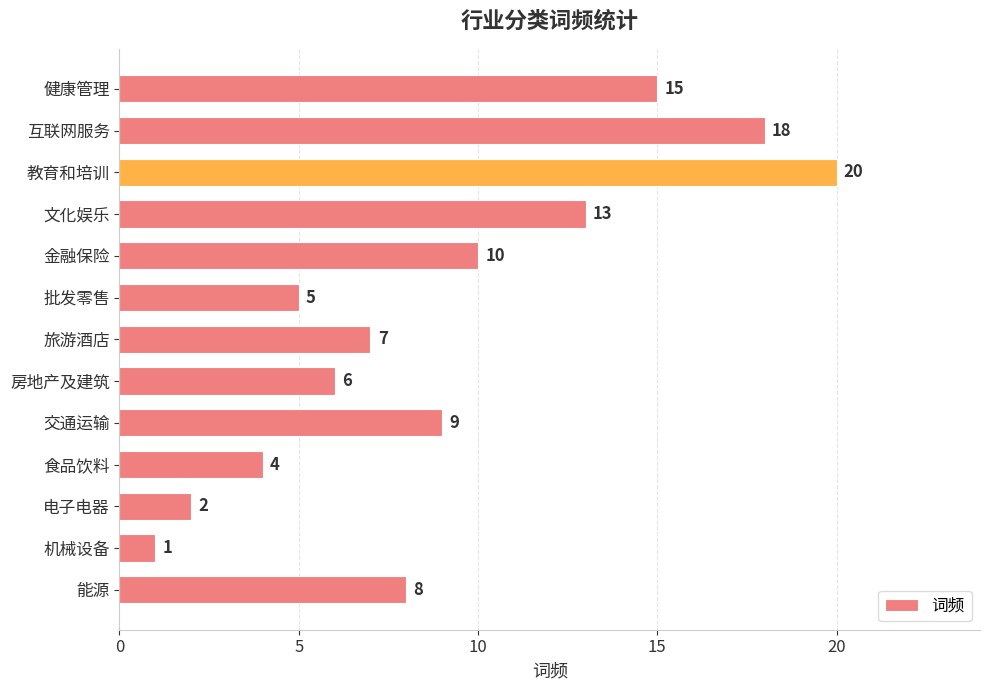

Count the number of categories in the chart.

13